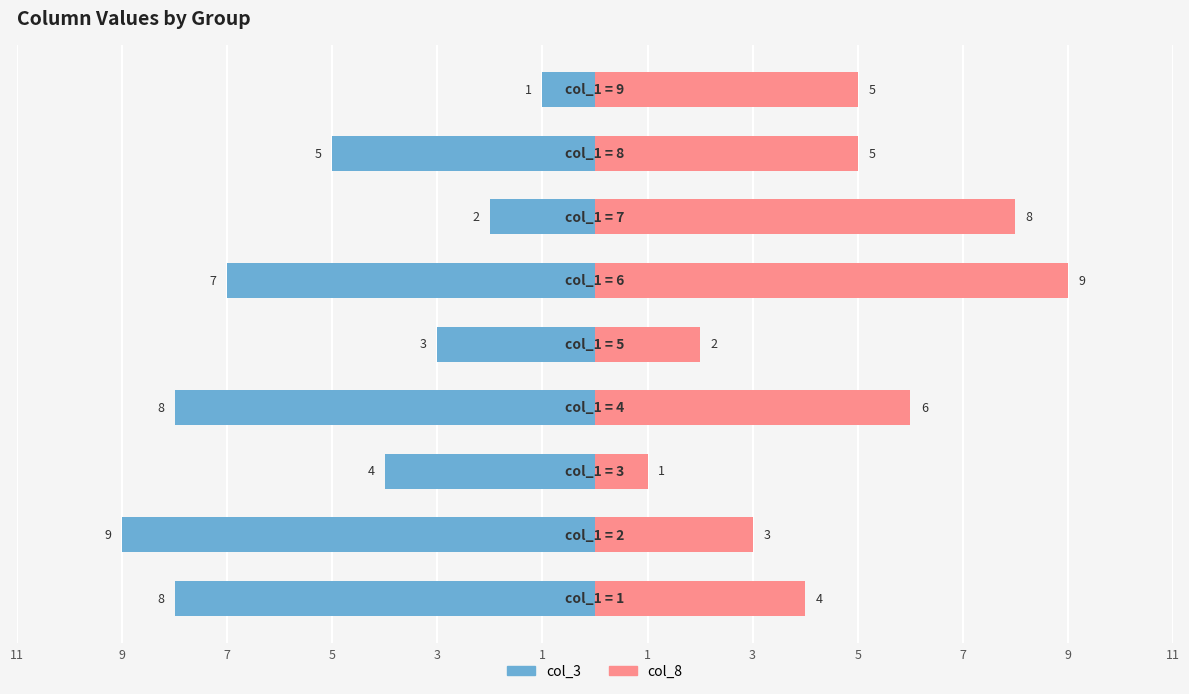

The value of col_3 at 3 is -3. True or false?

False